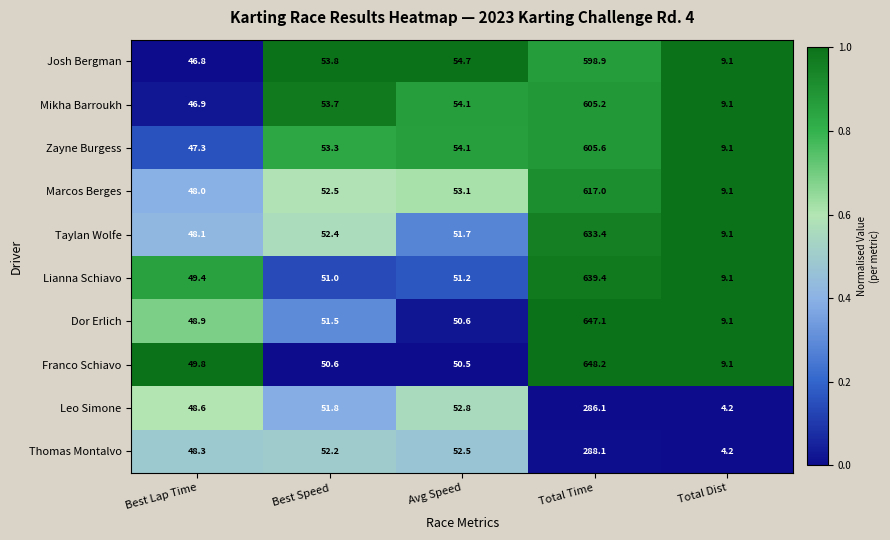

What is the sum of all Thomas Montalvo values?

445.3